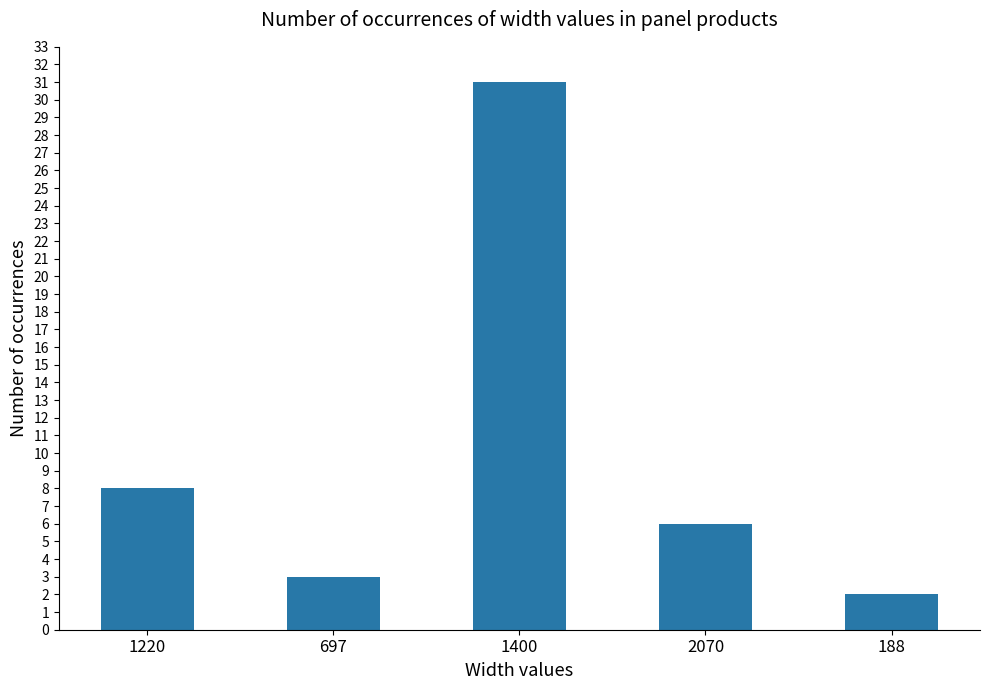

Reading left to right, extract all data points from this chart.

8	3	31	6	2